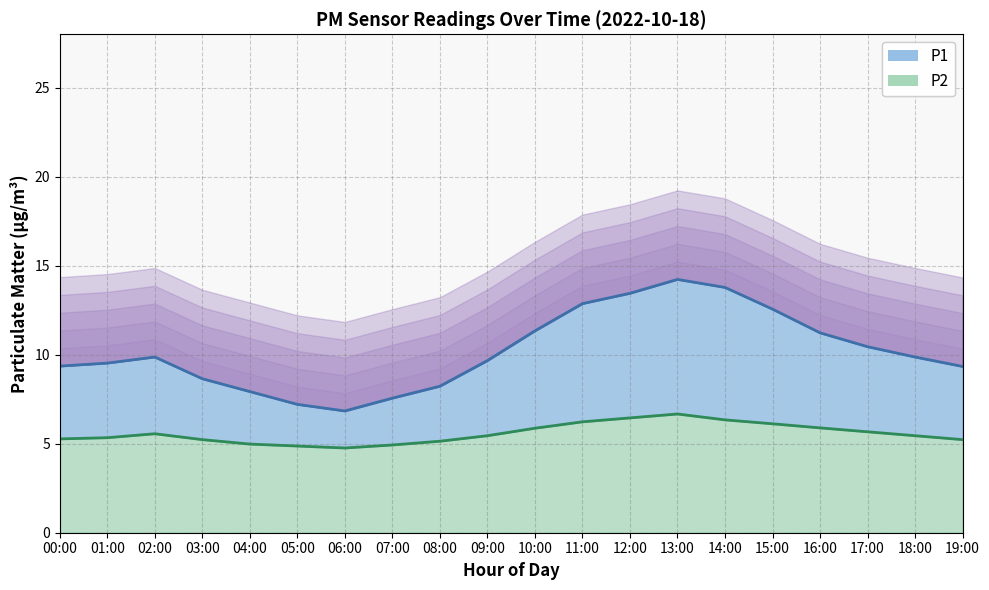

What is the spread (max minus min) of values at 04:00?

2.9